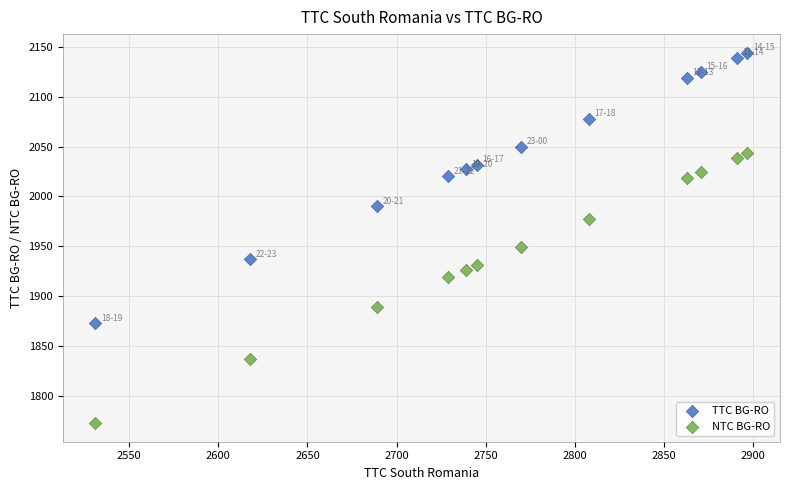

What is the X range (max minus min) for the scatter plot?

366